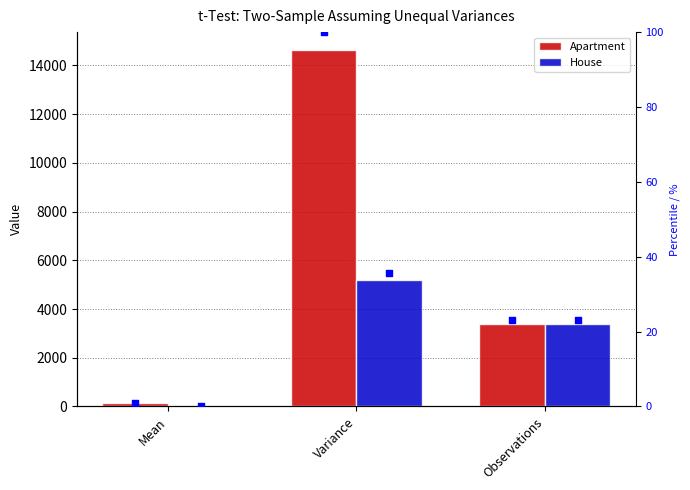

At which category is the sum across all series the highest?

Variance